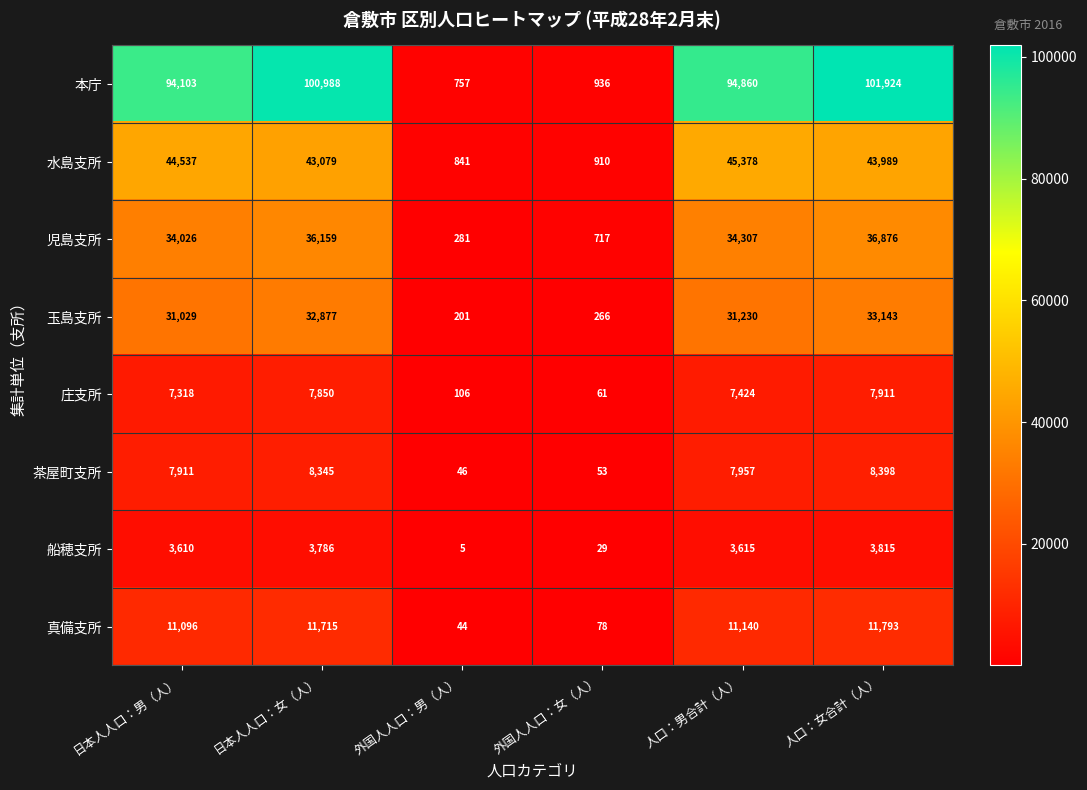

Where is 真備支所 nearest to the value 5918?

日本人人口：男（人）